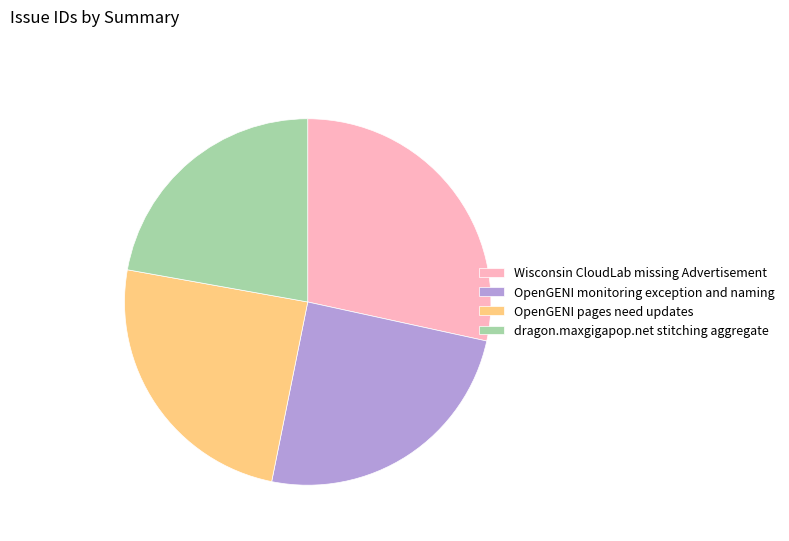

Is there a majority slice in this chart?

No